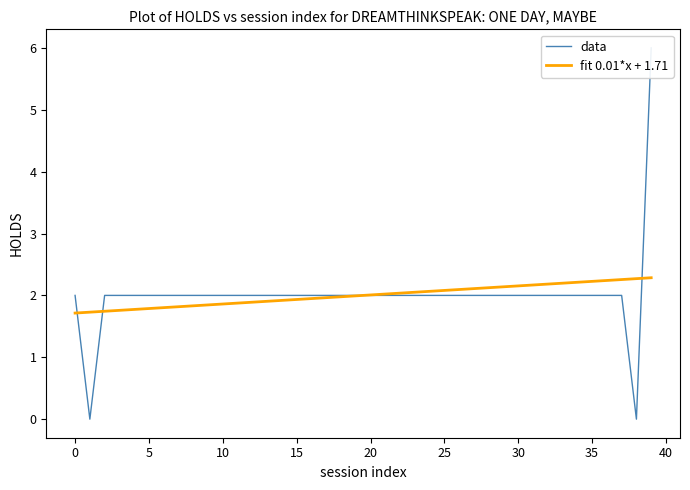

List the series in order of their overall mean, highest first.

data, fit 0.01*x + 1.71